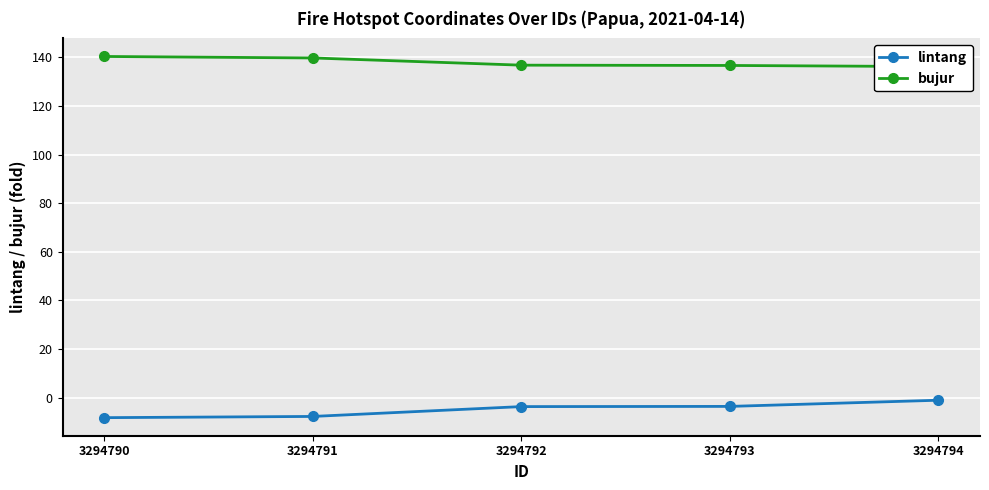

What is the difference between the maximum and second lowest values in the lintang series?

6.7